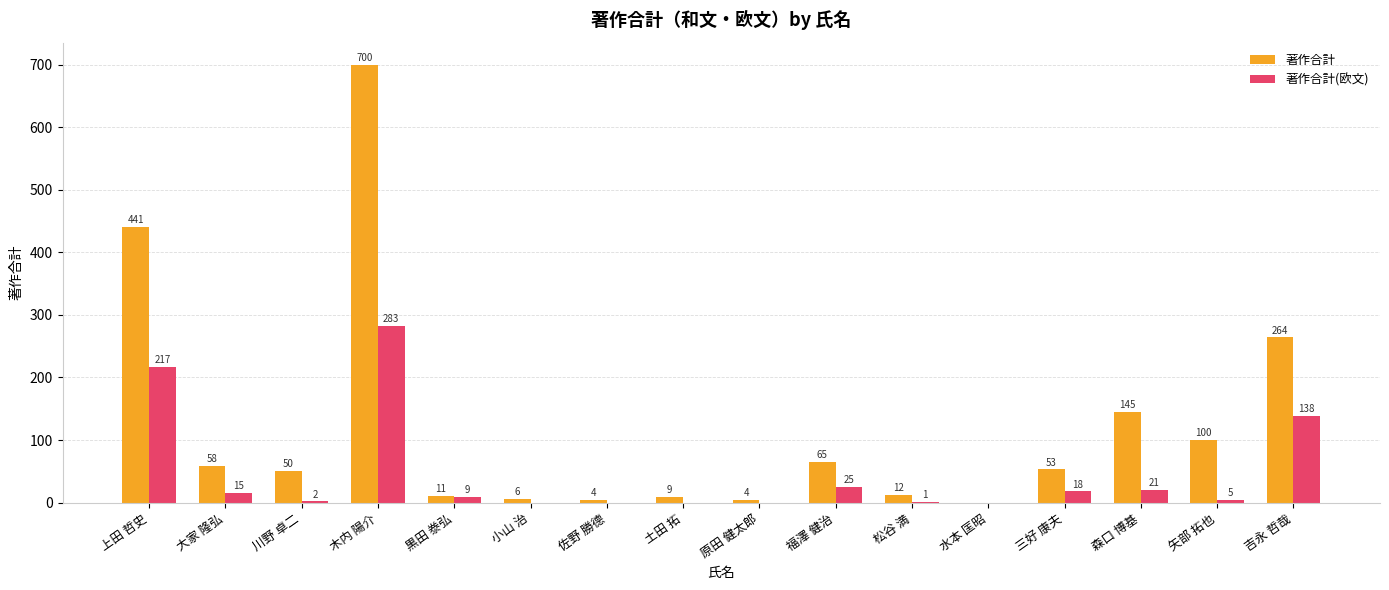

What is the sum of all 著作合計 values?

1922